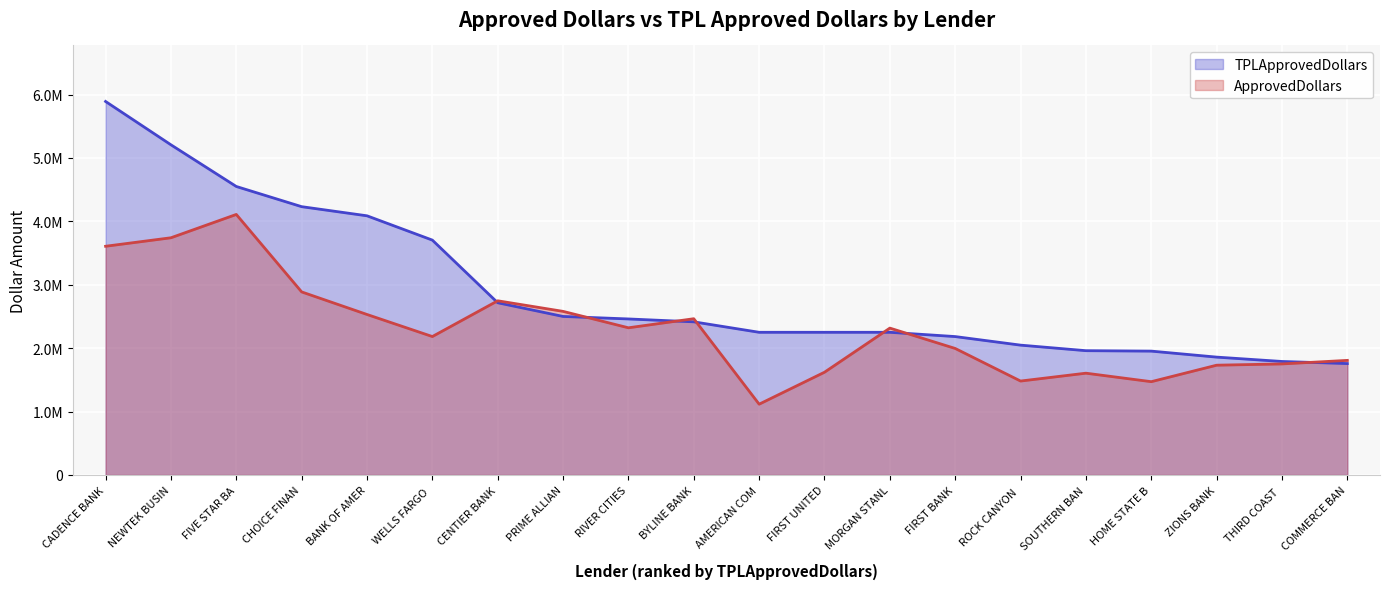

What is the value of the TPLApprovedDollars point at the 6th from the left?

3704128